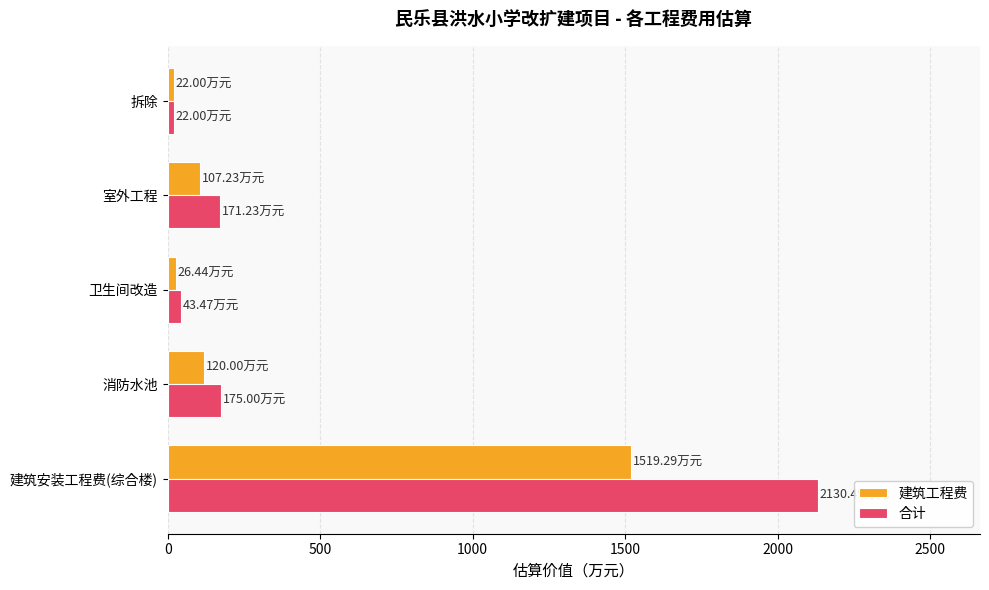

Which category has the highest value in the 合计 series?

建筑安装工程费(综合楼)